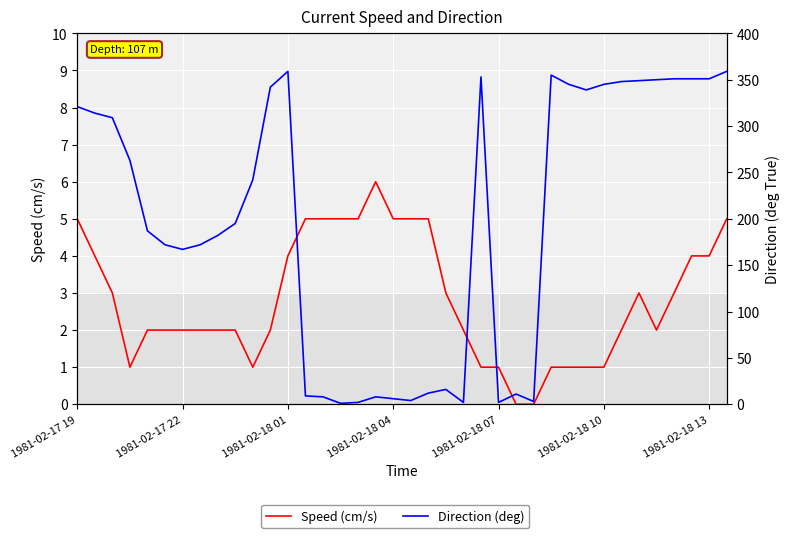

How many lines are shown in the chart?

2